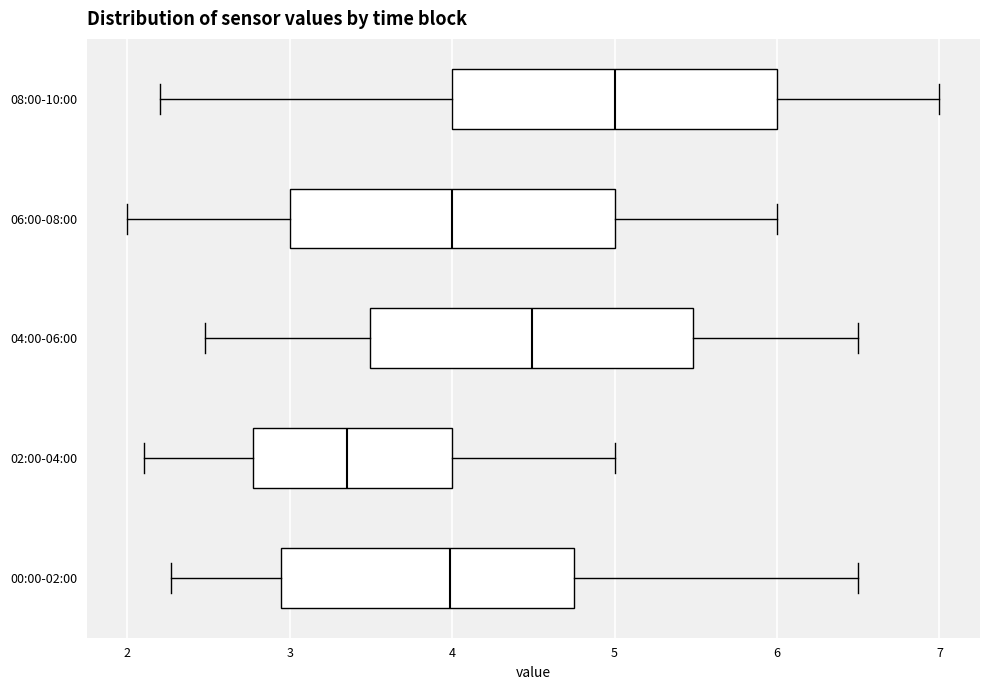

Where does the median line of the box for 04:00-06:00 sit on the x-axis? The values are not printed on the chart, so give them approximately, as read against the axis.

4.5